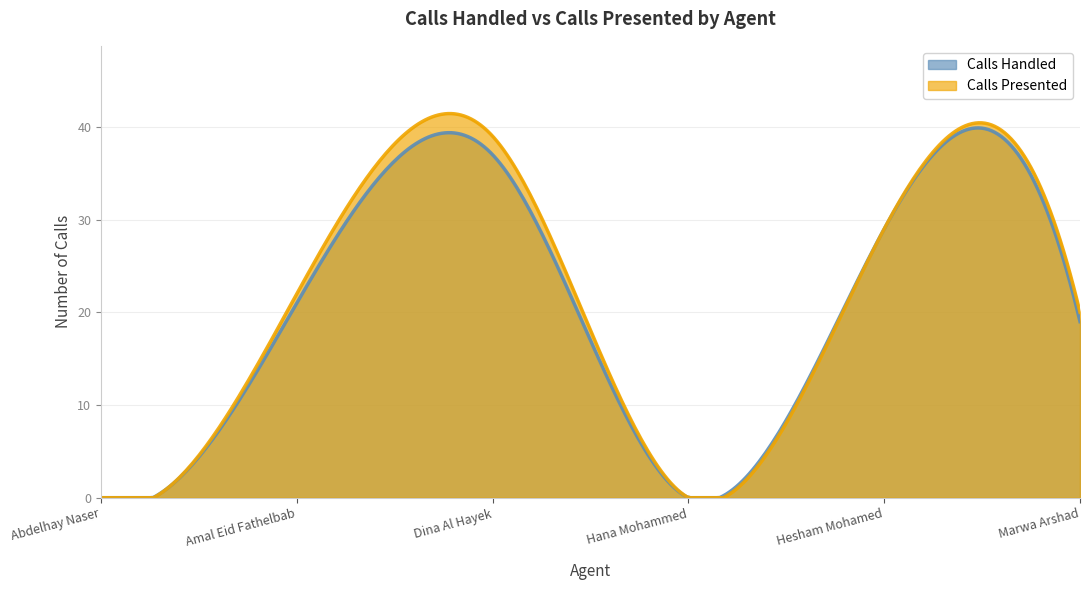

Rank the categories by Calls Presented value from highest to lowest.

Dina Al Hayek, Hesham Mohamed, Amal Eid Fathelbab, Marwa Arshad, Abdelhay Naser, Hana Mohammed